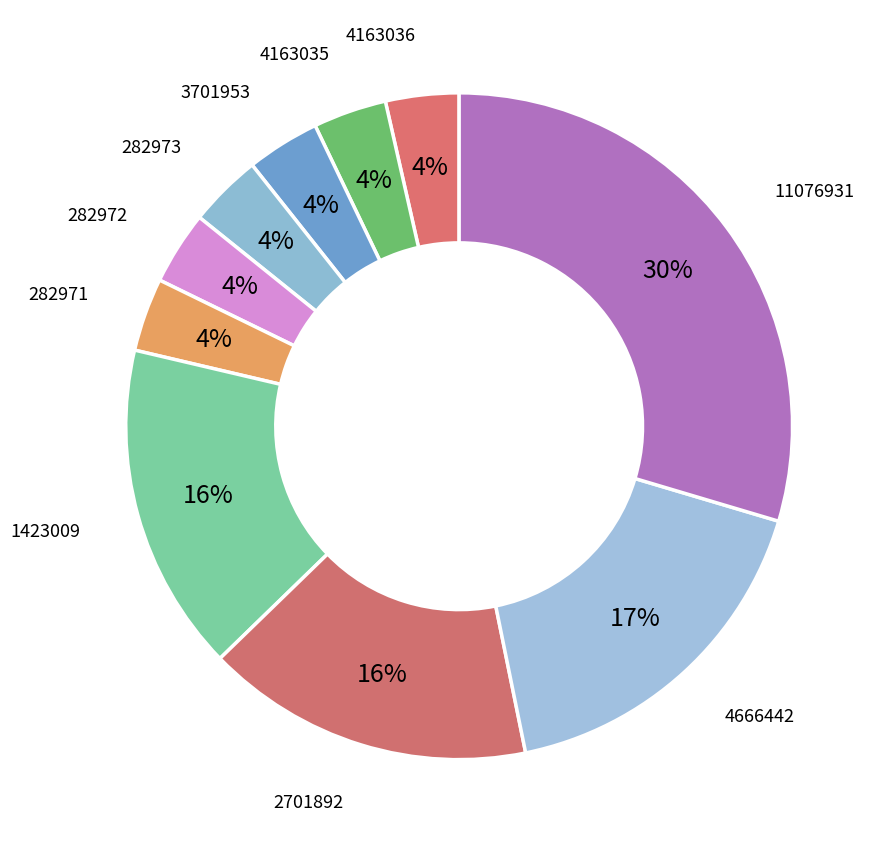

True or false: 4666442 accounts for 17% of the total.

True